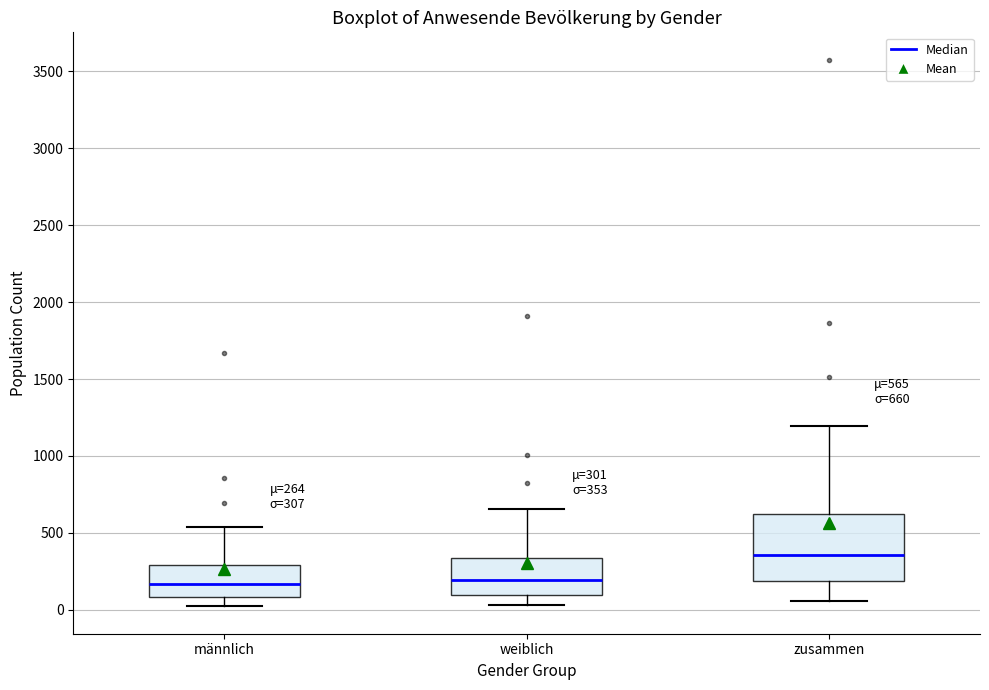

Which box is the tallest, from its lower edge to its upper edge?

zusammen